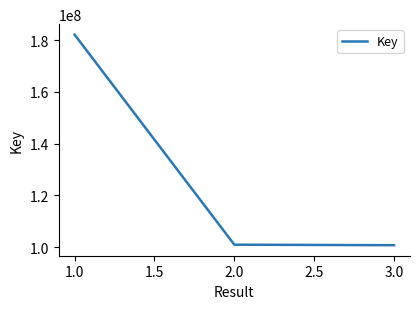

What is the difference between the maximum and minimum values?

81351728